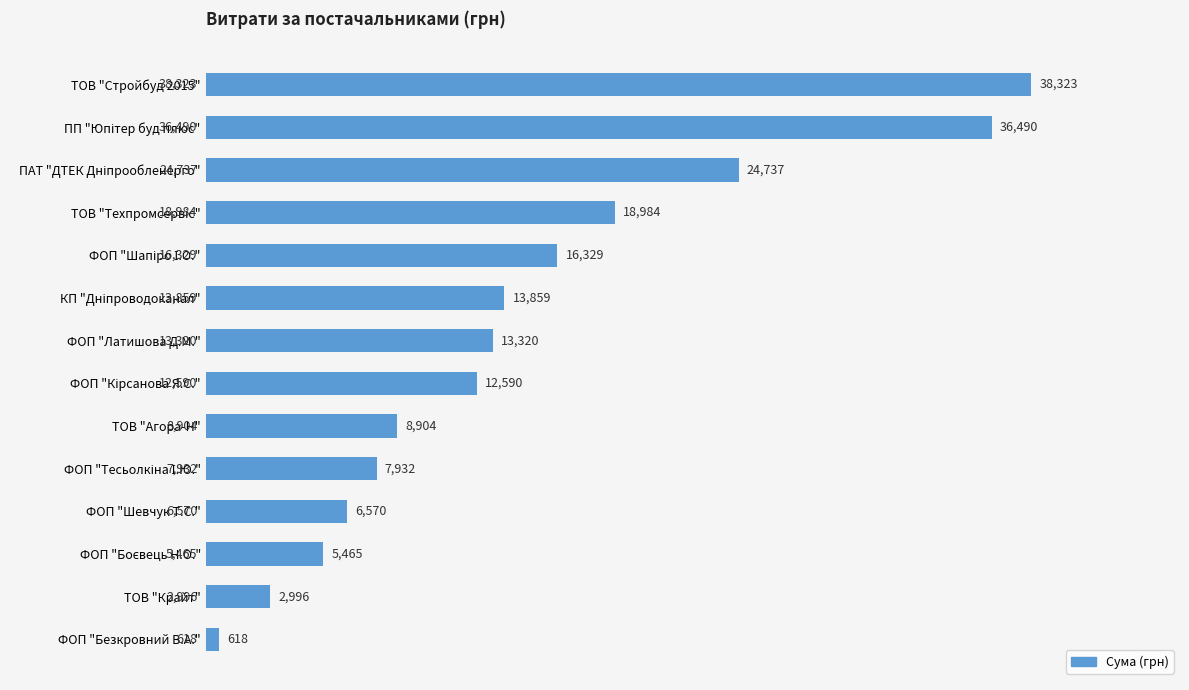

Between ТОВ "Агора-Н" and ФОП "Безкровний В.А.", which is larger?

ТОВ "Агора-Н"